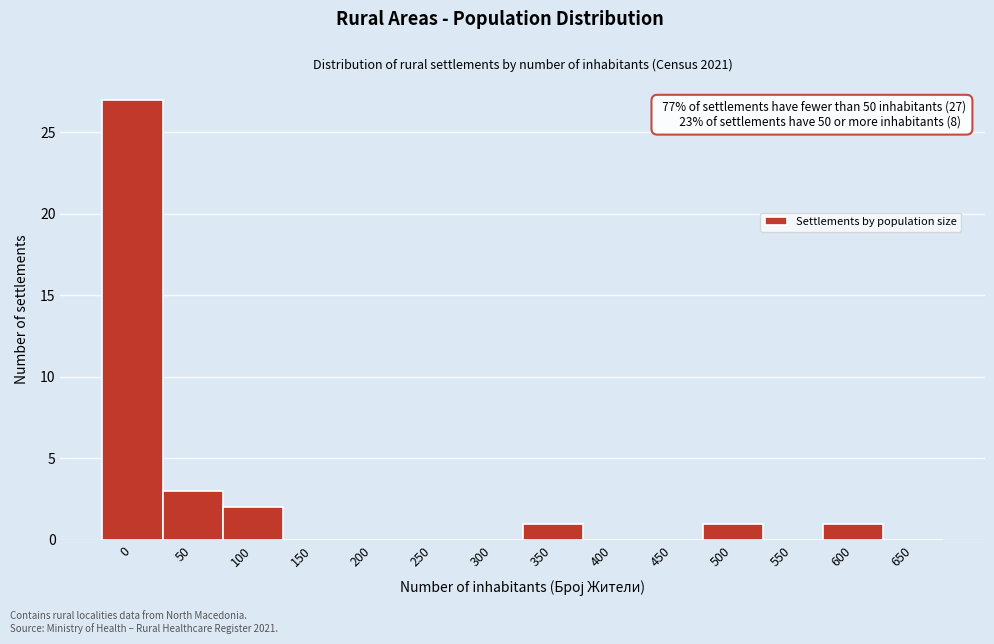

Reading right to left, list all the values displayed in this chart.

650=0	600=1	550=0	500=1	450=0	400=0	350=1	300=0	250=0	200=0	150=0	100=2	50=3	0=27